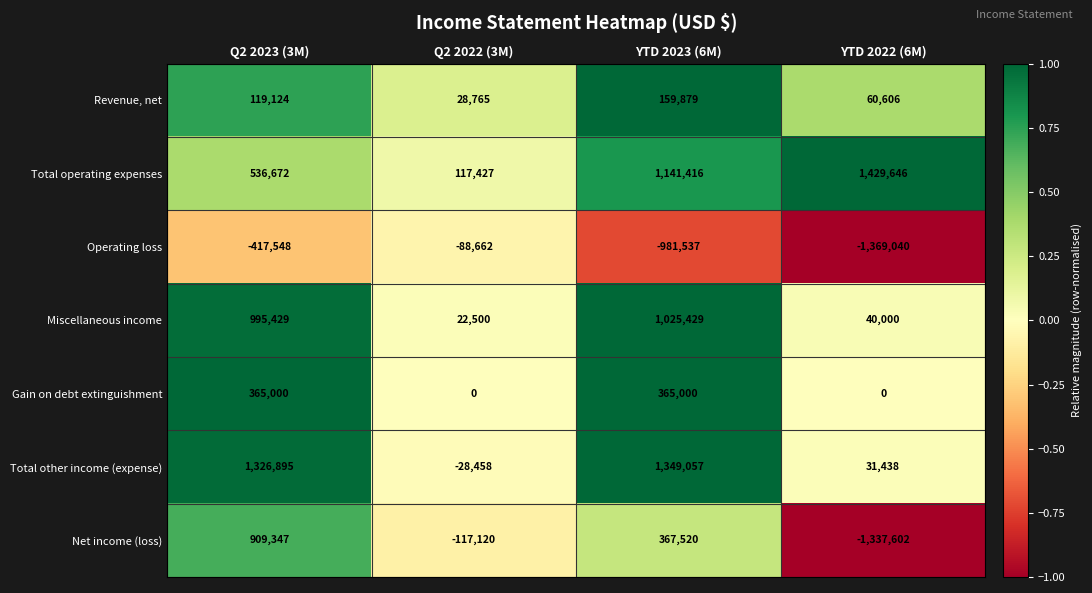

What is the maximum value shown in the chart?

1429646